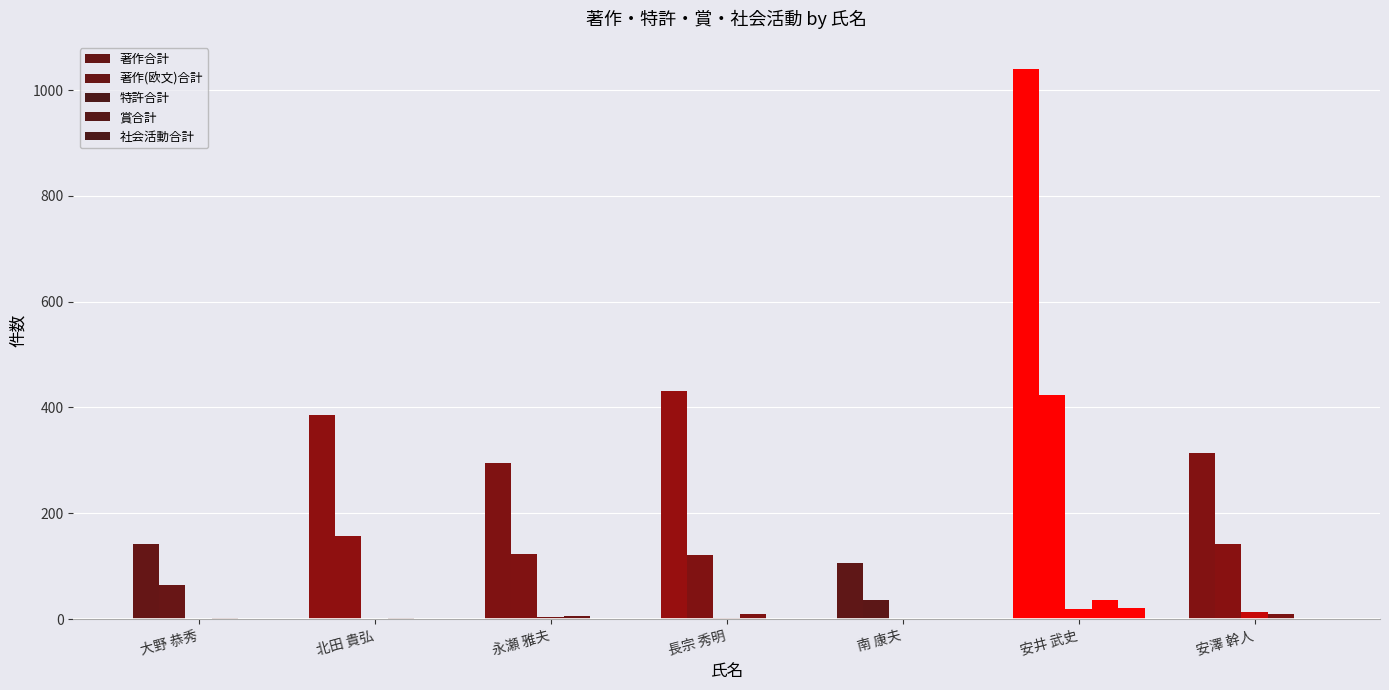

At which category is the sum across all series the highest?

安井 武史